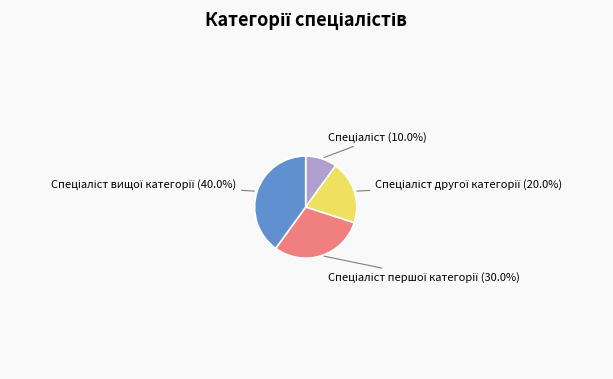

How many segments does this pie chart have?

4